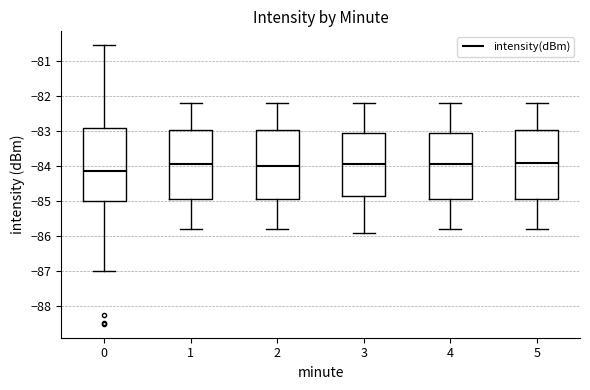

Which box is the tallest, from its lower edge to its upper edge?

0